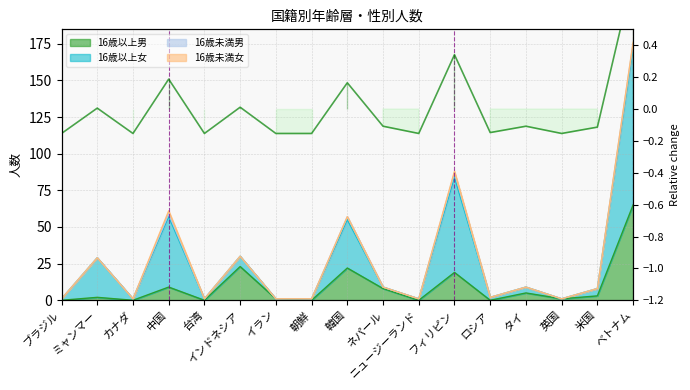

How many data points are above 0?

6